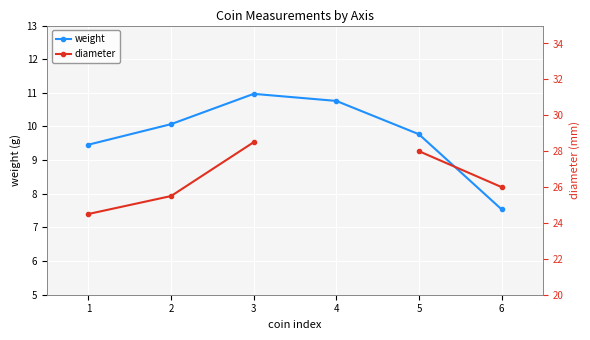

Which category has the highest value in the diameter series?

3